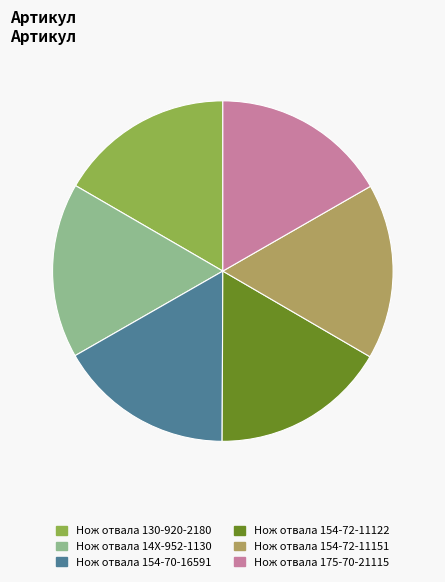

Count the number of slices in the pie.

6